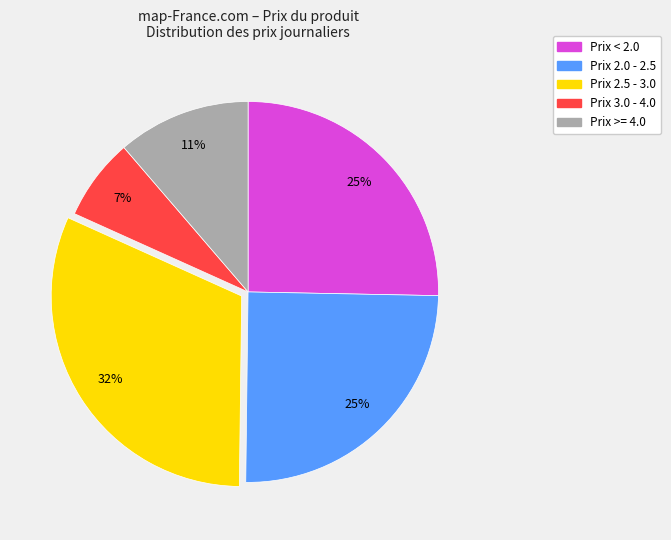

To the nearest percent, what percentage of the pie is Prix 3.0 - 4.0?

7%